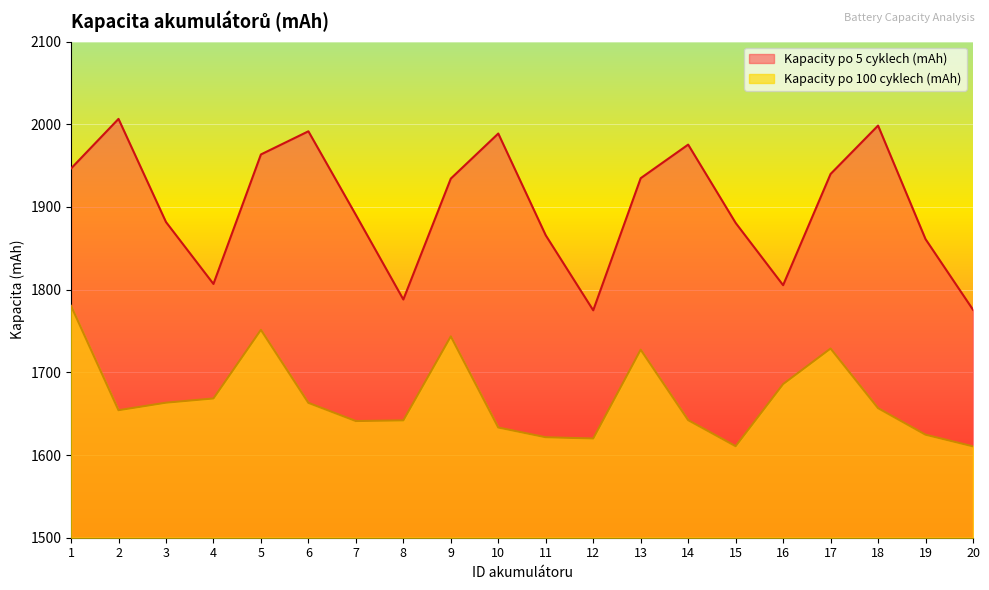

List the labels in order of Kapacity po 5 cyklech (mAh) value, largest first.

2, 18, 6, 10, 14, 5, 1, 17, 13, 9, 7, 3, 15, 11, 19, 4, 16, 8, 20, 12